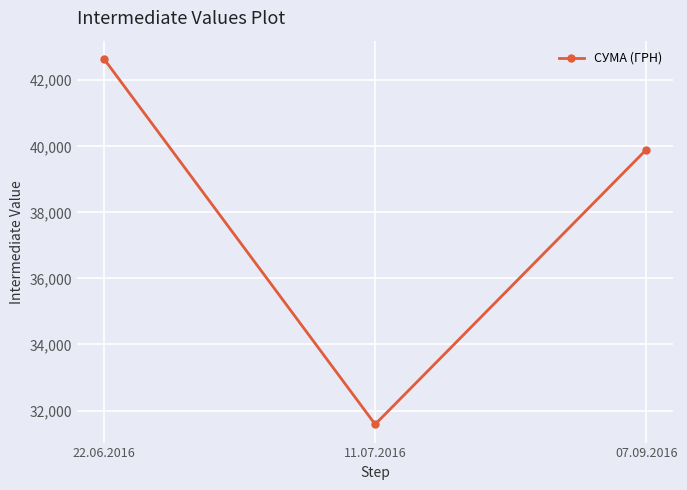

What position from the left is 07.09.2016?

3